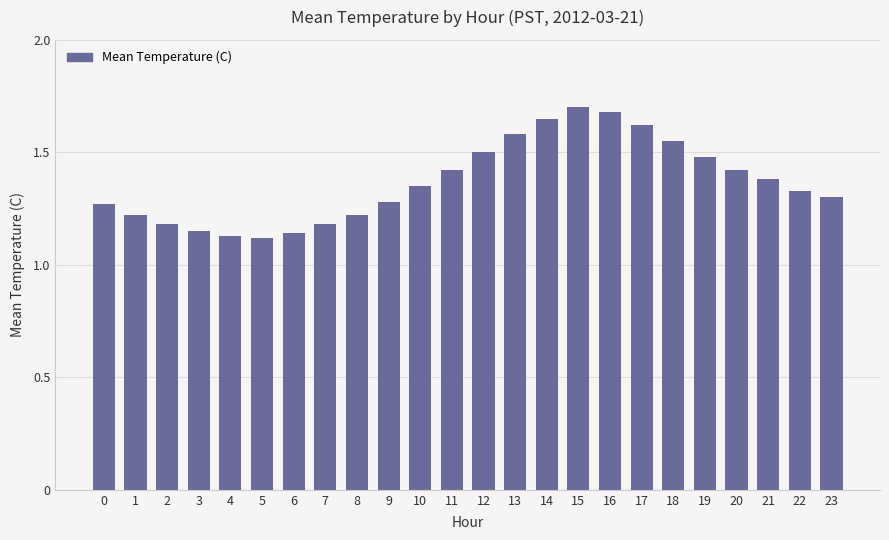

Approximately how many times larger is the value at 0 compared to 1?

1.0